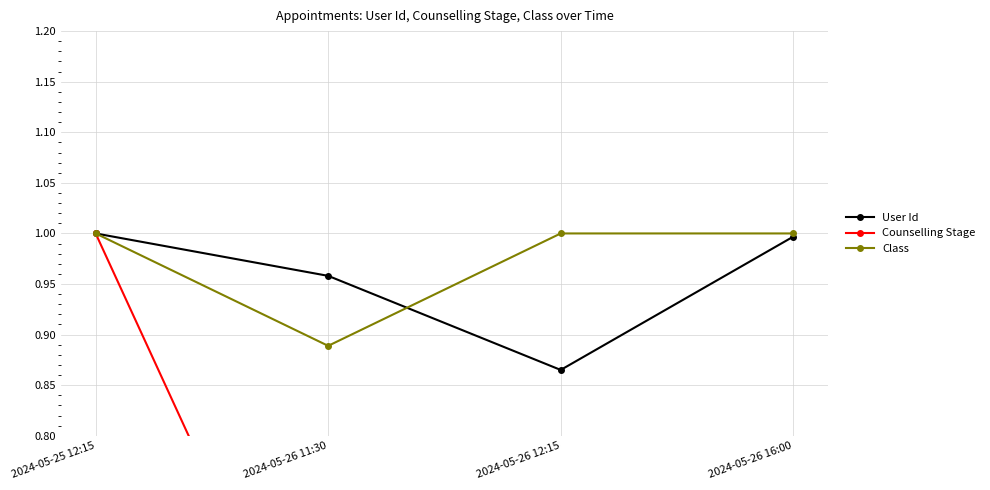

Rank the series by their maximum value, from highest to lowest.

User Id, Counselling Stage, Class